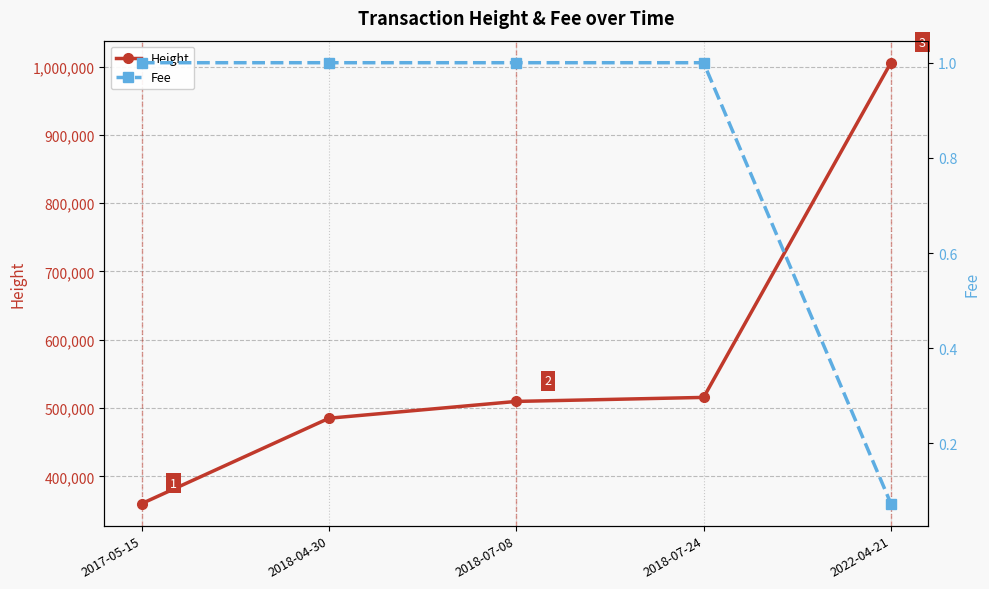

What is the value of the Height point at the 5th from the left?

1005560